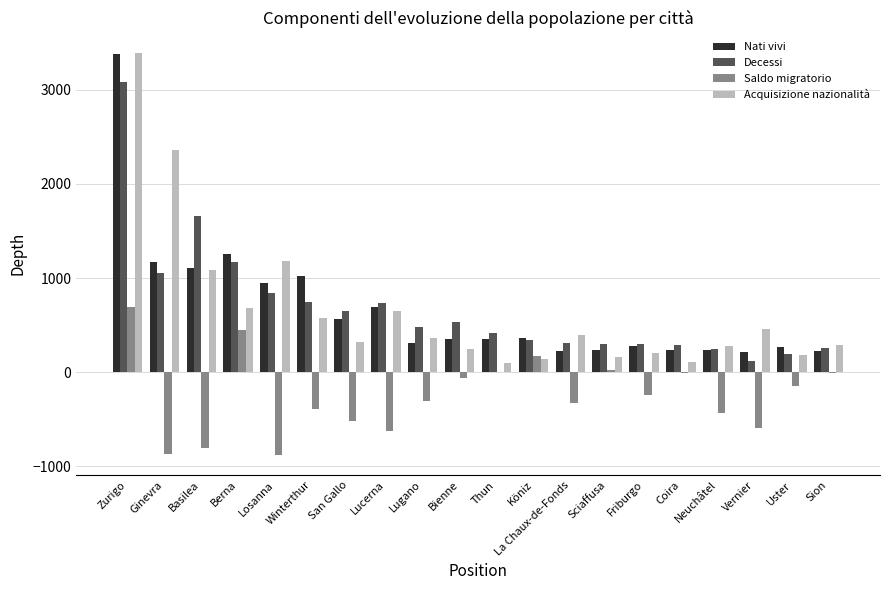

What is the sum of all Decessi values?

13746